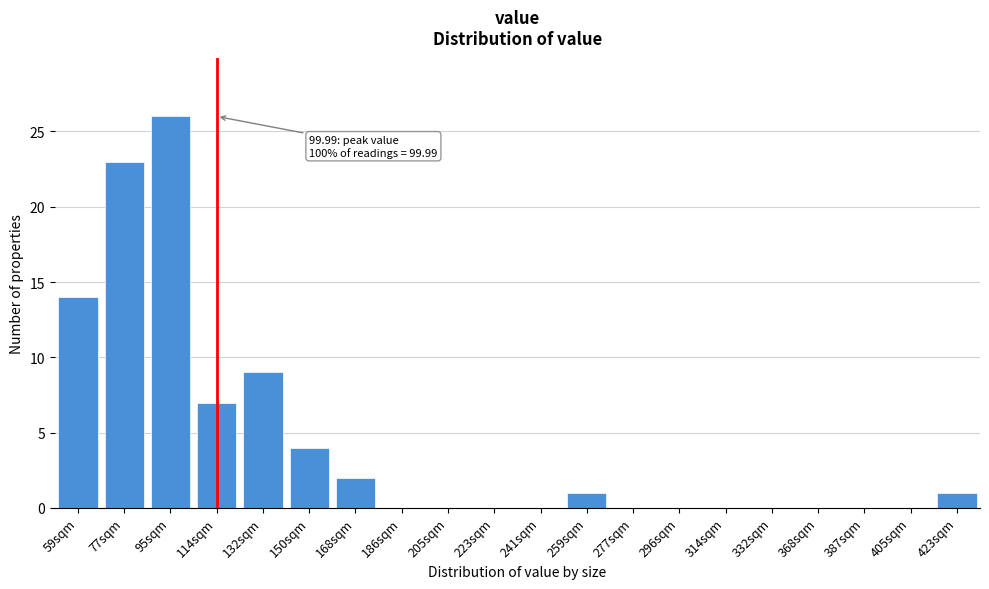

Reading left to right, transcribe all the data shown in this chart.

59sqm=14	77sqm=23	95sqm=26	114sqm=7	132sqm=9	150sqm=4	168sqm=2	186sqm=0	205sqm=0	223sqm=0	241sqm=0	259sqm=1	277sqm=0	296sqm=0	314sqm=0	332sqm=0	368sqm=0	387sqm=0	405sqm=0	423sqm=1